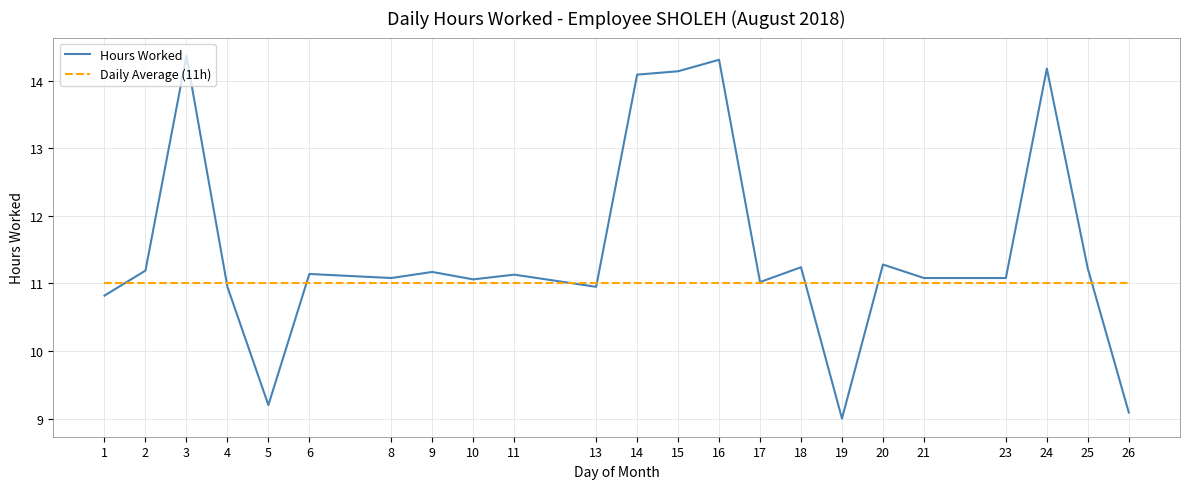

How many lines are shown in the chart?

2